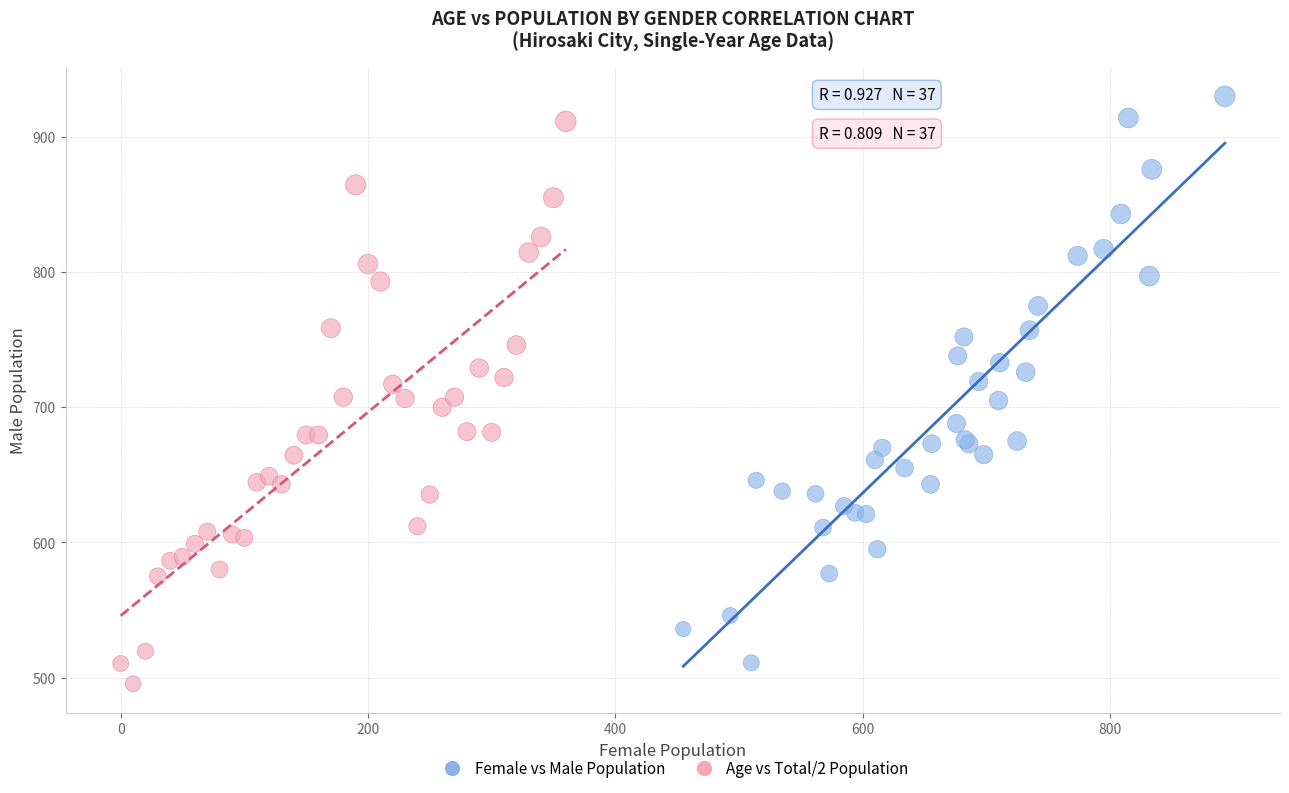

Which series reaches the maximum Y coordinate?

Female vs Male Population